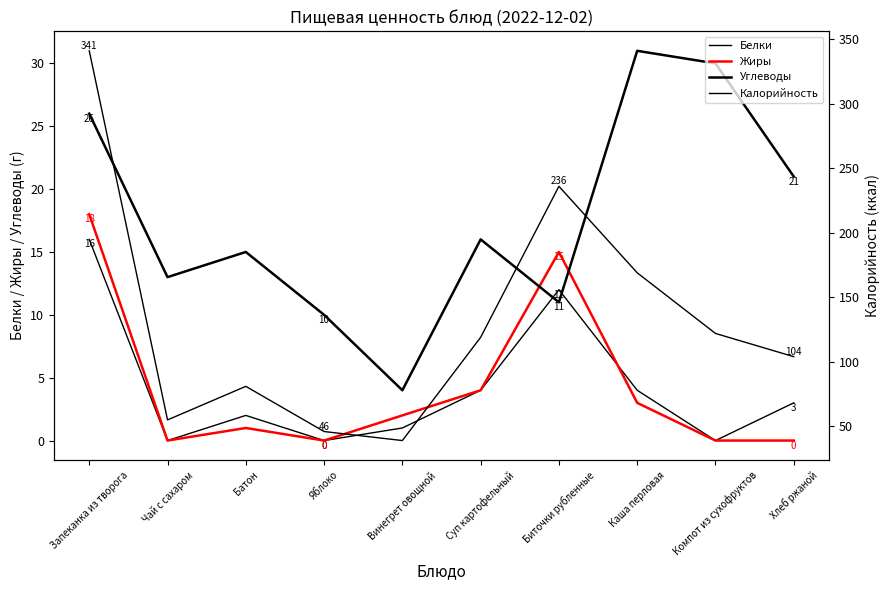

What is the average value of the Белки series?

4